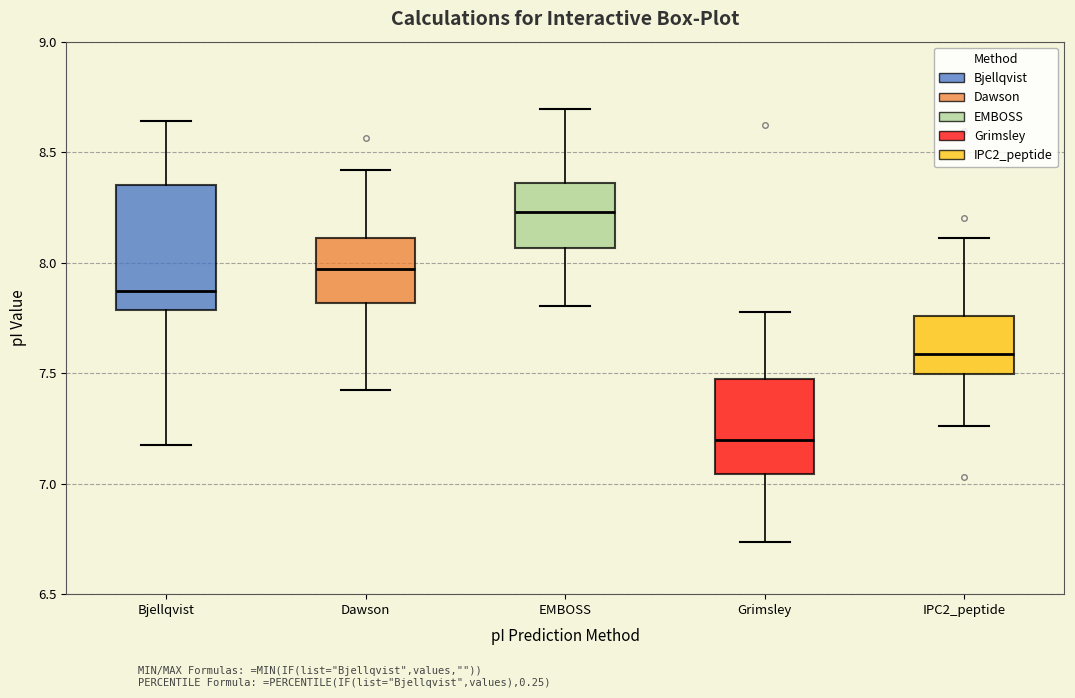

Which box's median line is the highest?

EMBOSS